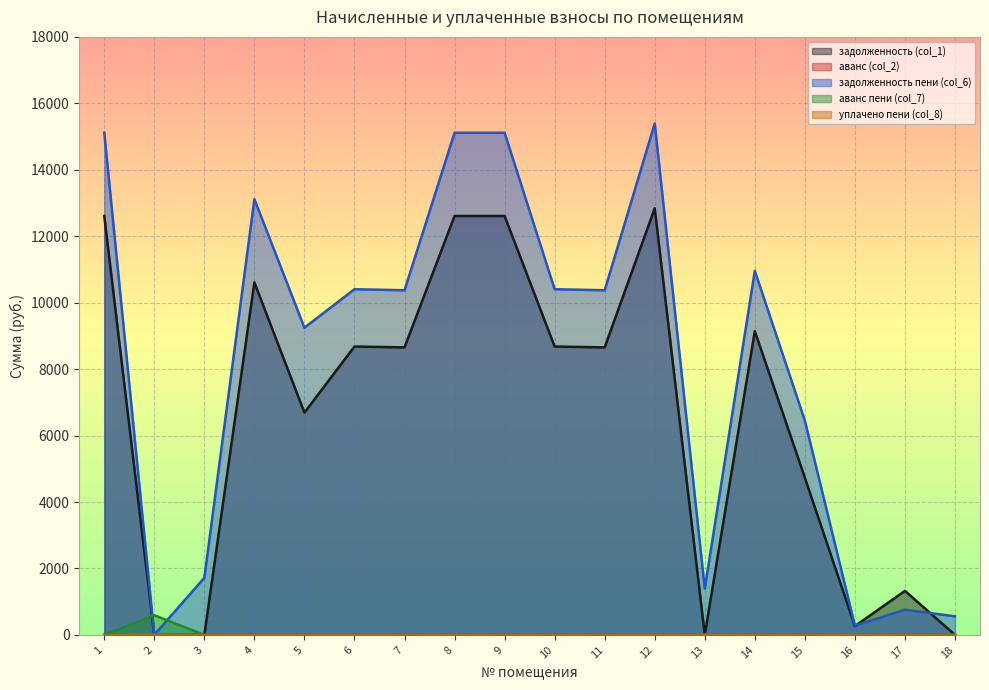

What is the maximum value for задолженность (col_1)?

12840.0